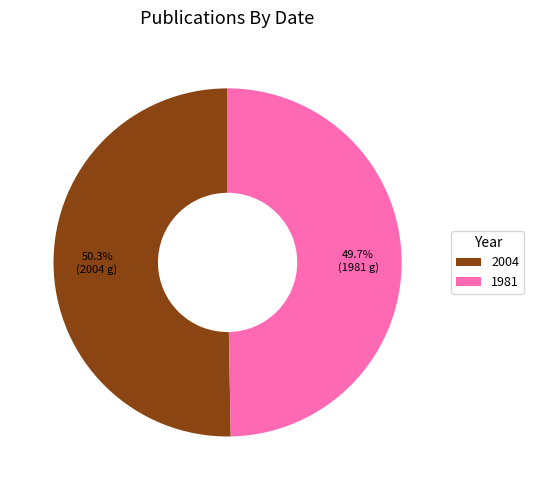

Which category accounts for the majority?

2004